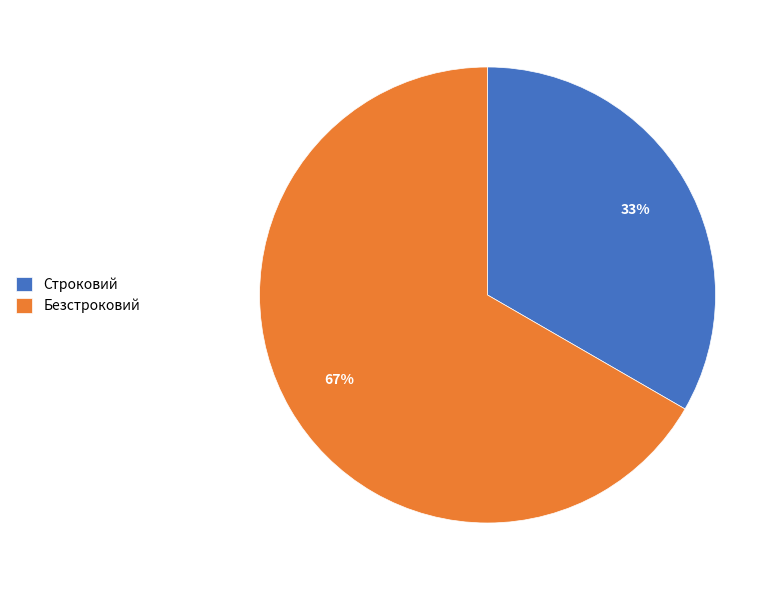

Which category accounts for the majority?

Безстроковий